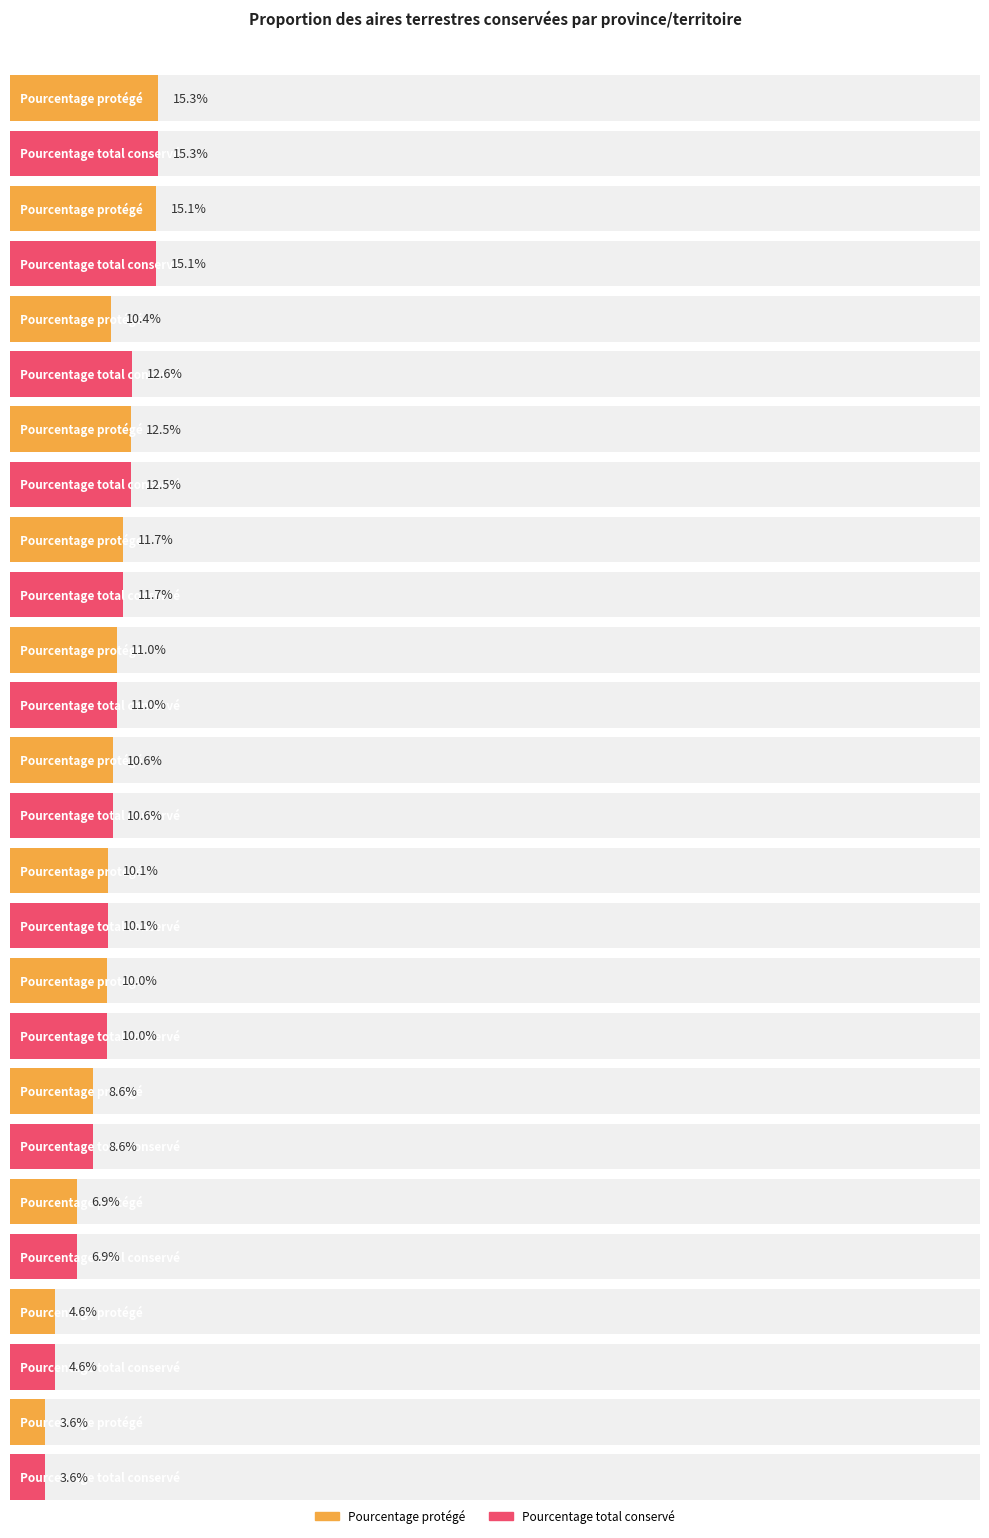

Reading left to right, extract all data points from this chart.

Pourcentage protégé: 15.3	15.1	10.4	12.5	11.7	11.0	10.6	10.1	10.0	8.6	6.9	4.6	3.6
Pourcentage total conservé: 15.3	15.1	12.6	12.5	11.7	11.0	10.6	10.1	10.0	8.6	6.9	4.6	3.6